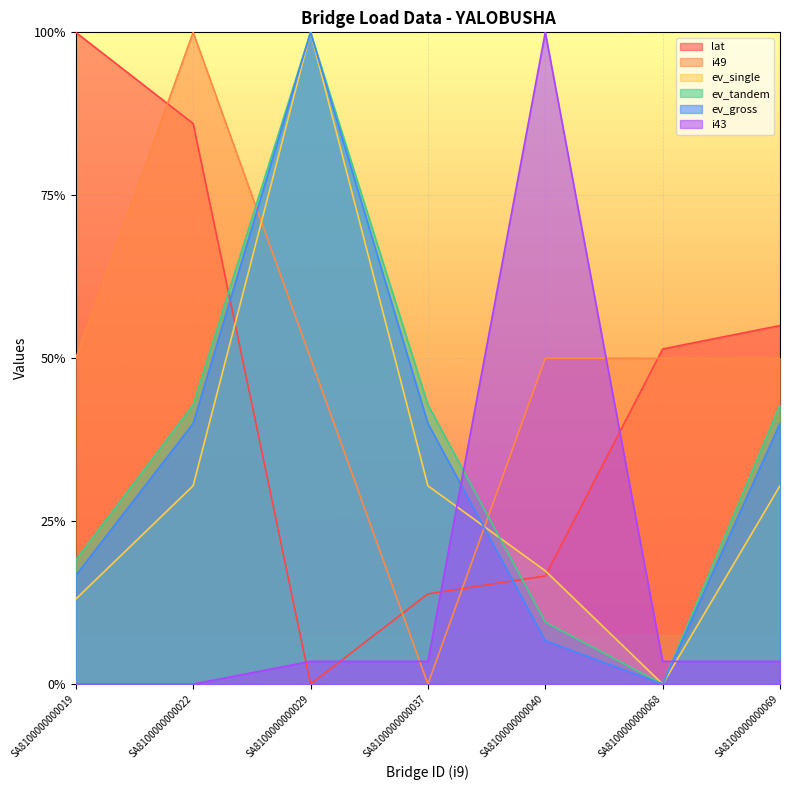

Reading right to left, list all the values displayed in this chart.

lat: 22.0	20.6	6.6	5.5	0.0	34.4	40.0
i49: 20.0	20.0	20.0	0.0	20.0	40.0	20.0
ev_single: 12.2	0.0	7.0	12.2	40.0	12.2	5.2
ev_tandem: 17.1	0.0	3.8	17.1	40.0	17.1	7.6
ev_gross: 16.0	0.0	2.7	16.0	40.0	16.0	6.7
i43: 1.4	1.4	40.0	1.4	1.4	0.0	0.0